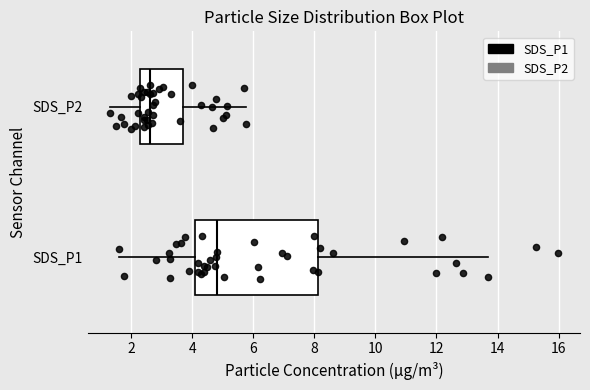

Which box has the furthest to the right median line?

SDS_P1